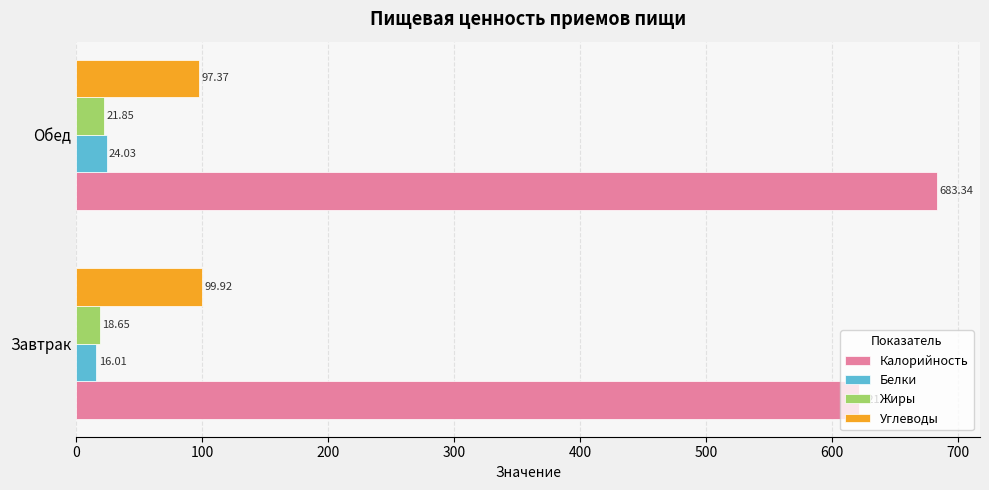

What are all the series names shown in the legend?

Калорийность, Белки, Жиры, Углеводы